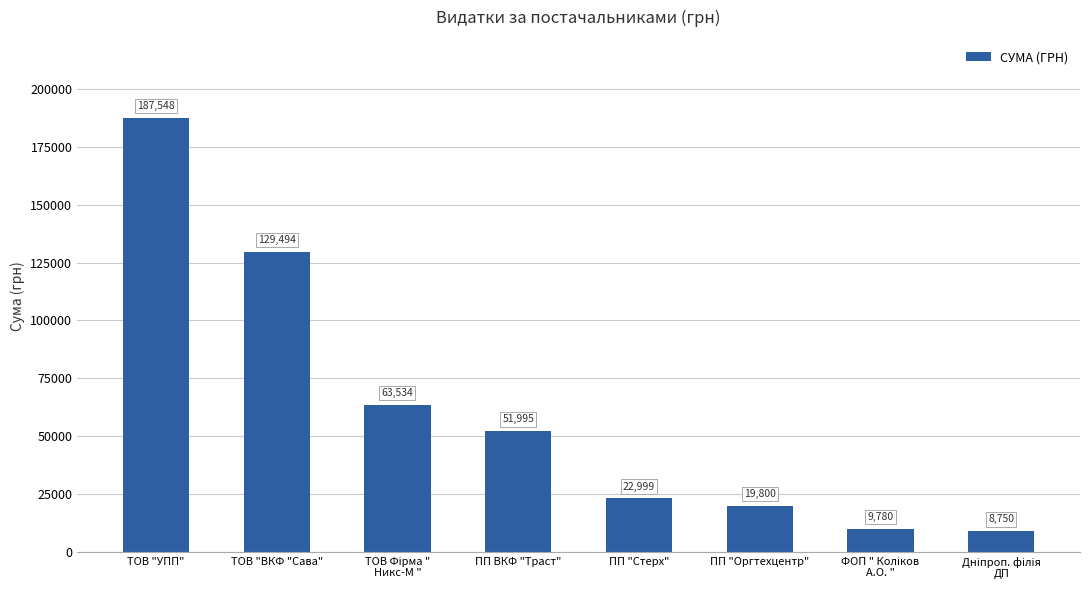

How many bars are there in total?

8